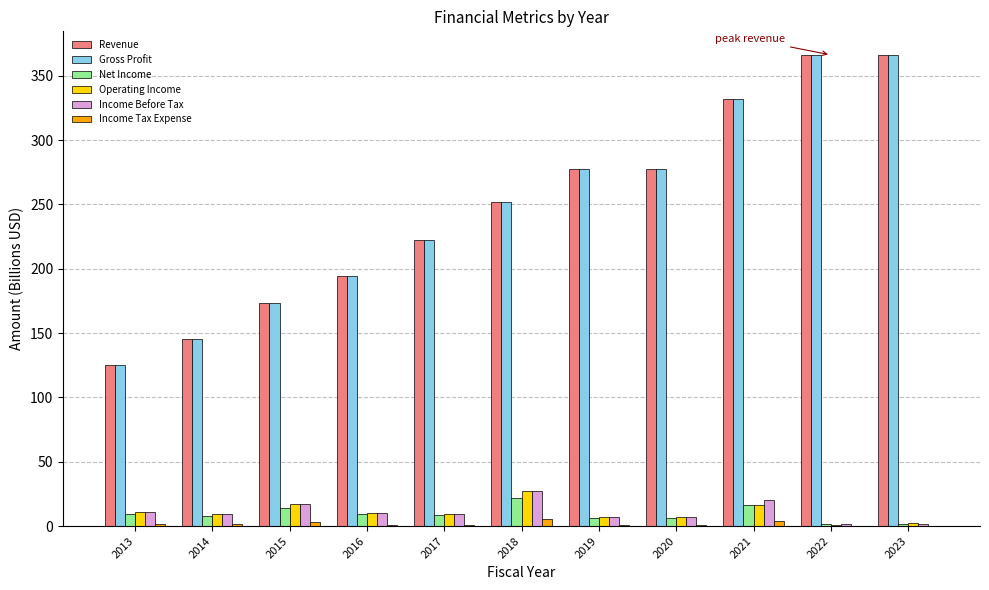

Is the value of Revenue at 2020 greater than the value of Operating Income at 2023?

Yes